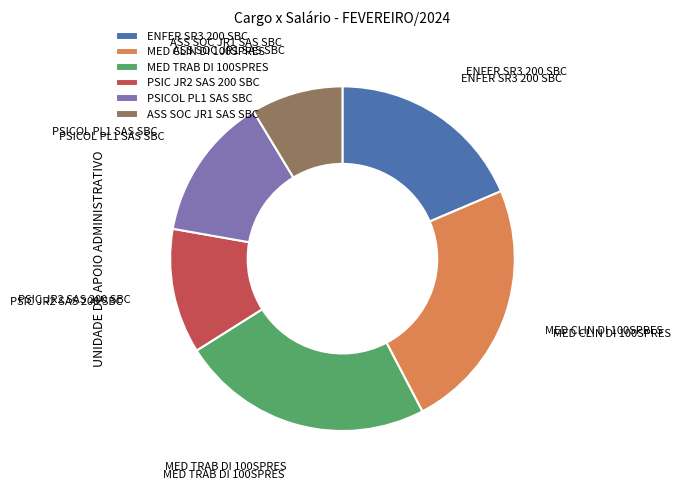

What is the smallest slice in the pie chart?

ASS SOC JR1 SAS SBC